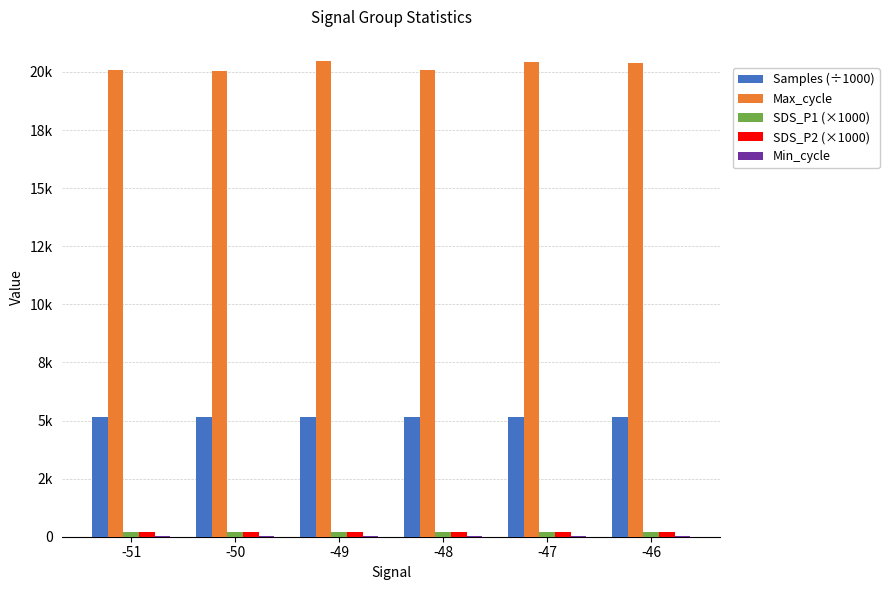

What is the average value of the SDS_P2 (×1000) series?

200.0